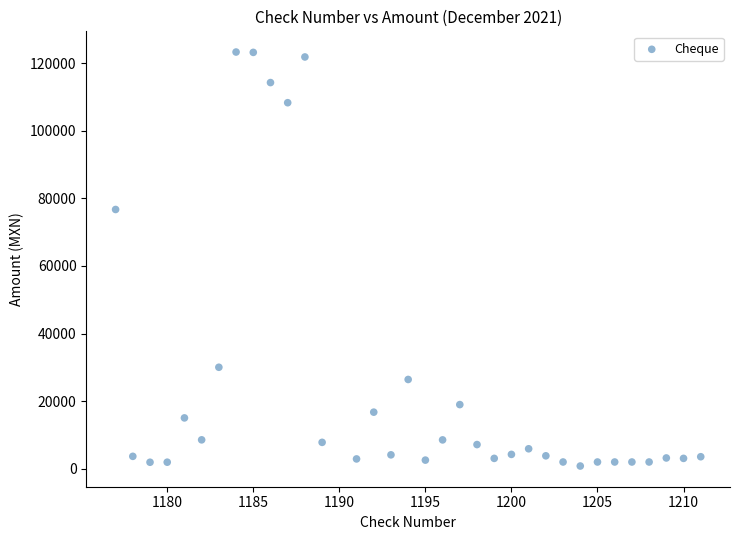

What Y value in the scatter plot is closest to 62060?

76734.0